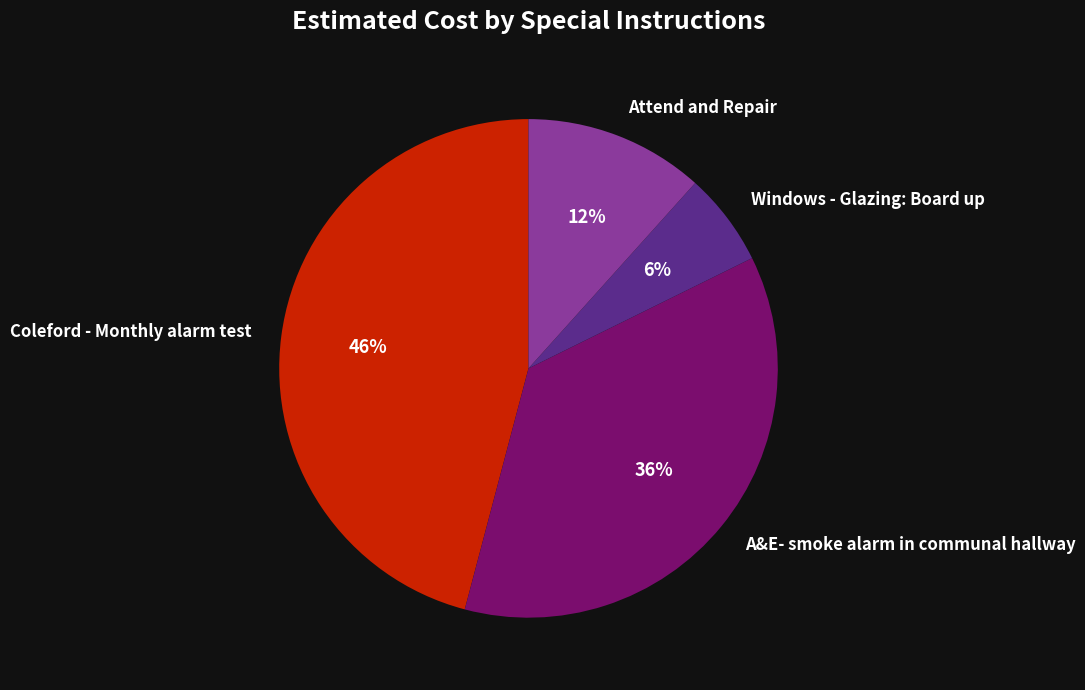

Is it true that A&E- smoke alarm in communal hallway is 44% of the pie?

False